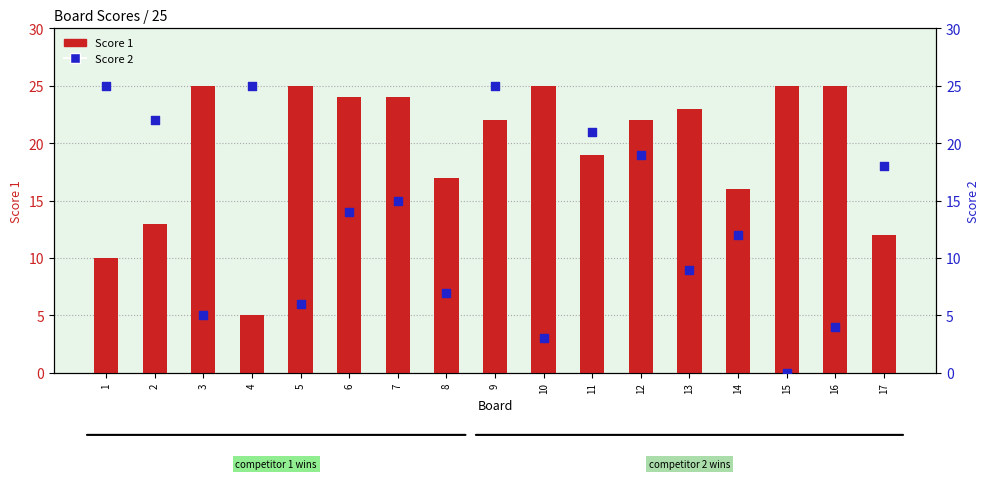

What are all the series names shown in the legend?

Score 1, Score 2